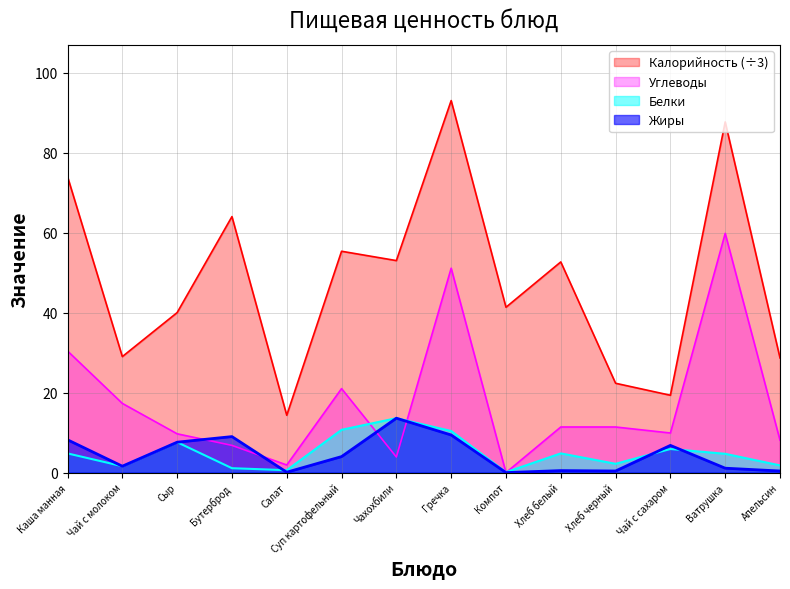

How many interior local valleys does the Калорийность series have?

5